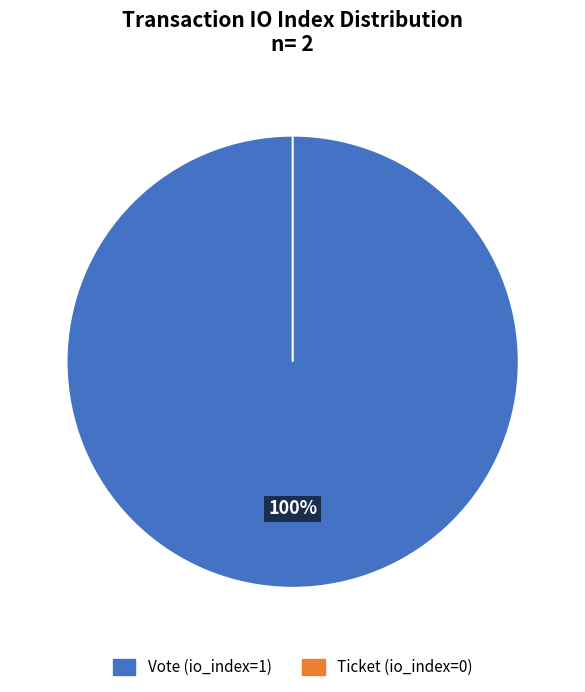

Which category has the biggest portion of the pie?

Vote (io_index=1)